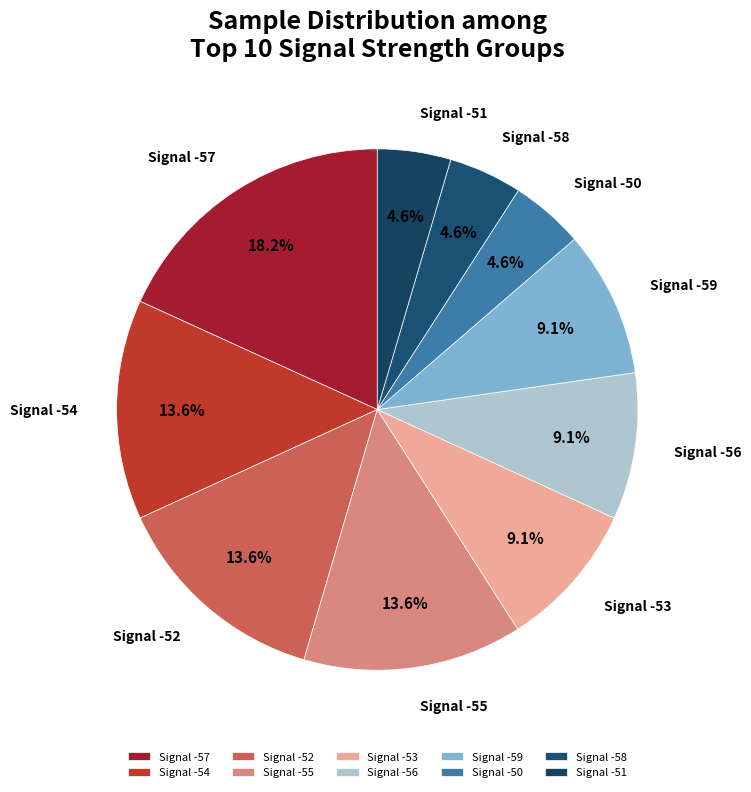

What percentage do Signal -53 and Signal -55 together represent?

22.7%